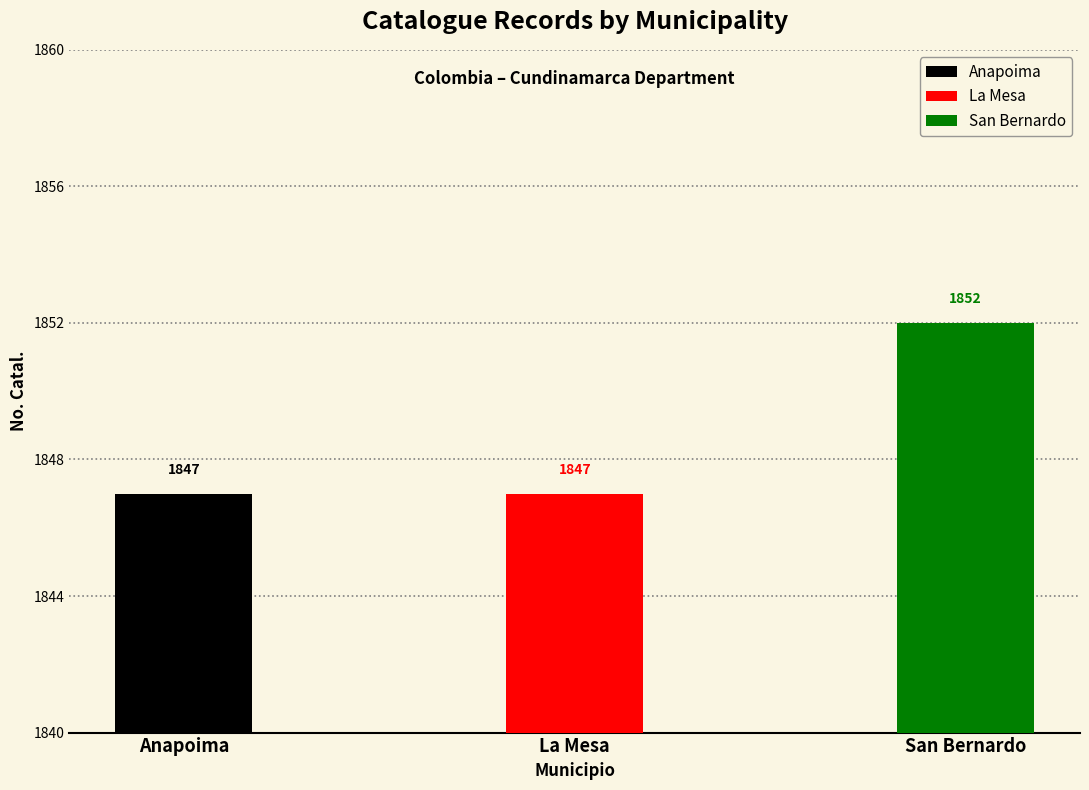

What is the greatest value displayed?

1852